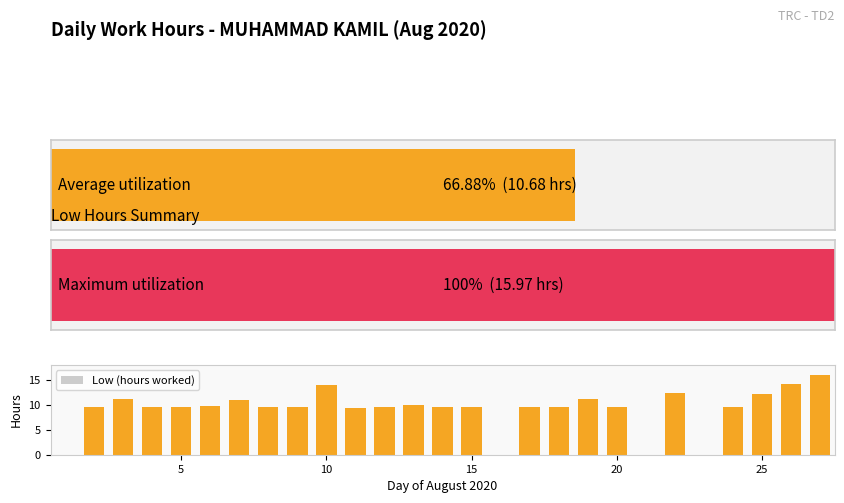

What is the average value?

9.1